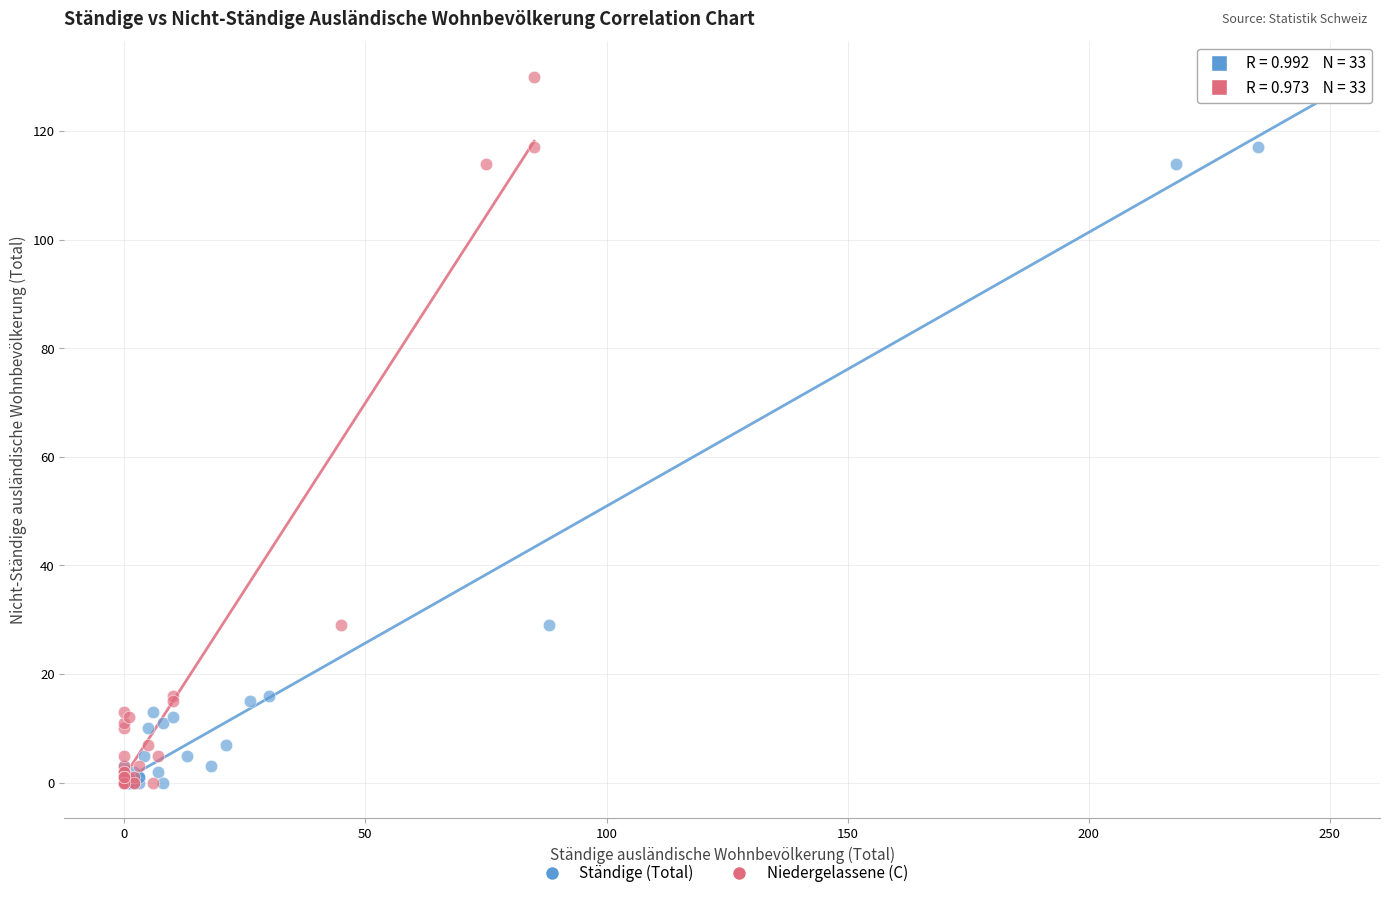

What are all the series names shown in the legend?

Ständige (Total), Niedergelassene (C)